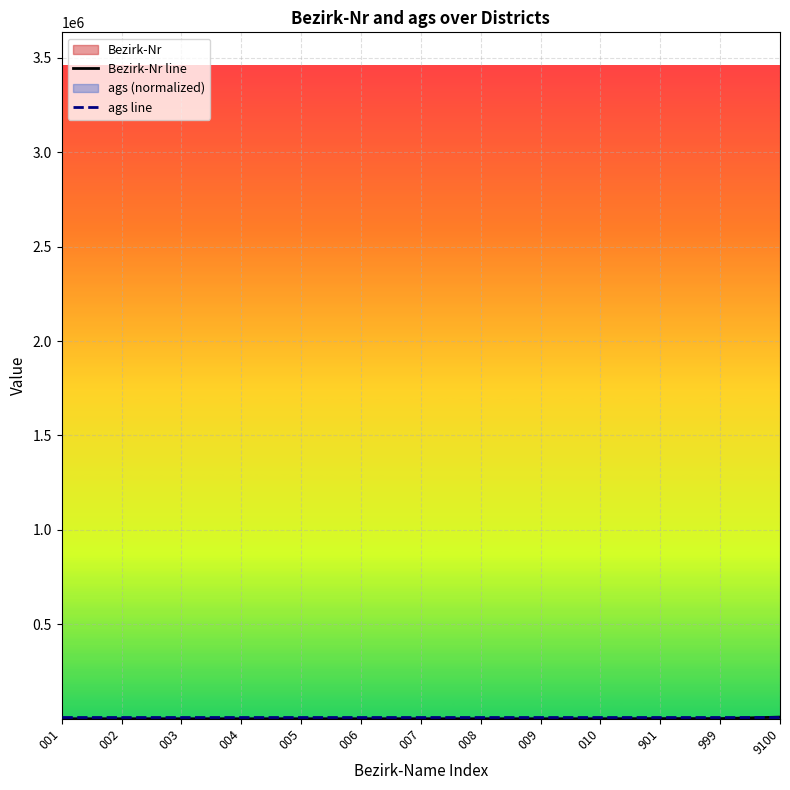

Which series has the widest spread of values?

Bezirk-Nr line